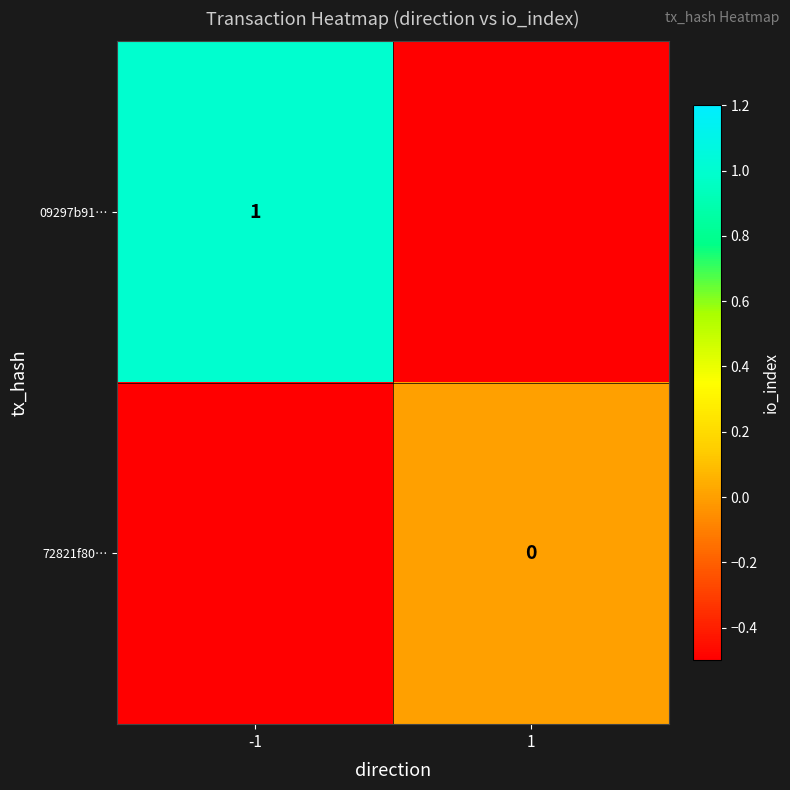

The value of 09297b91… at -1 is 1.0. True or false?

True